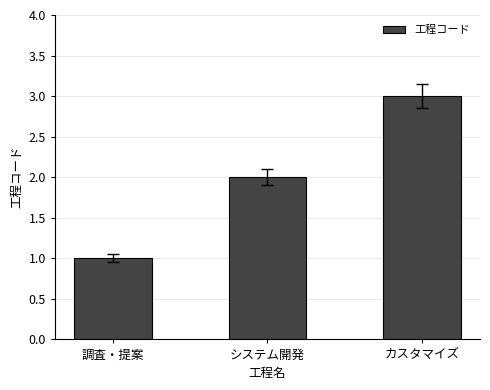

The chart shows a value of 2 at カスタマイズ. True or false?

False